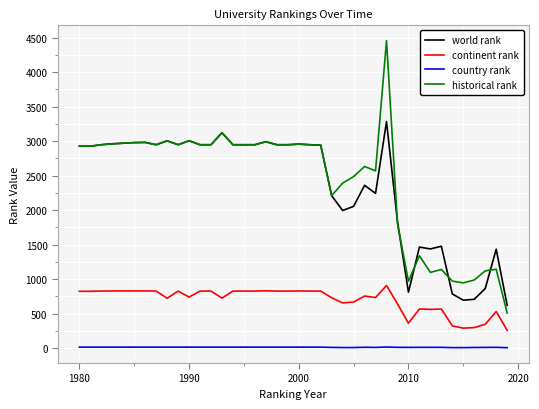

List the series in order of their peak value, highest first.

historical rank, world rank, continent rank, country rank